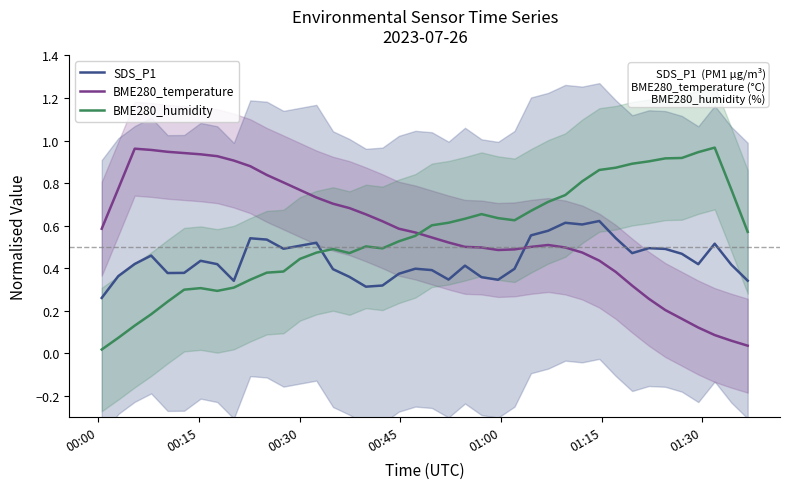

How many intersections are there between SDS_P1 and BME280_temperature?

1